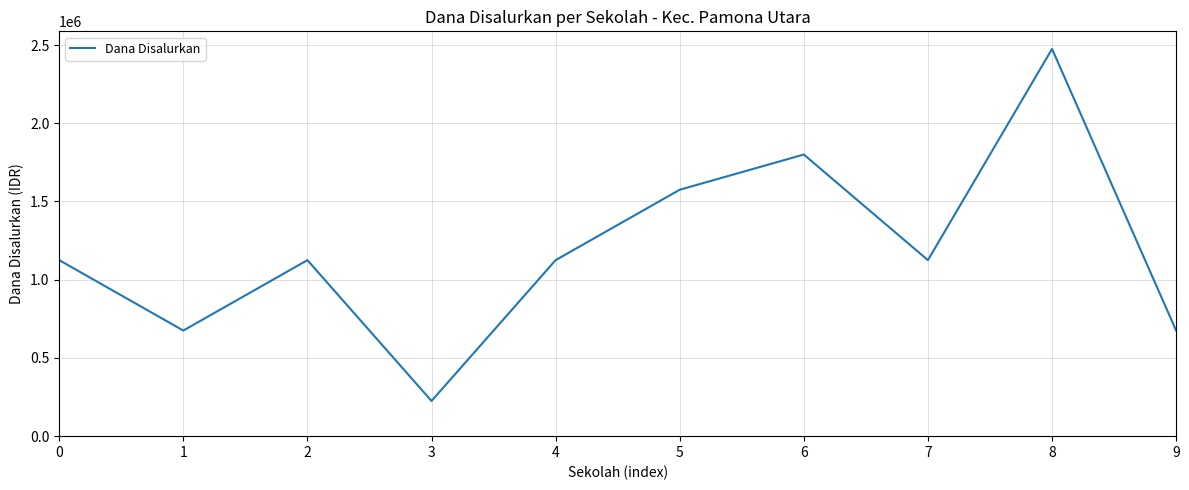

Does the chart display data point markers on the line(s)?

No